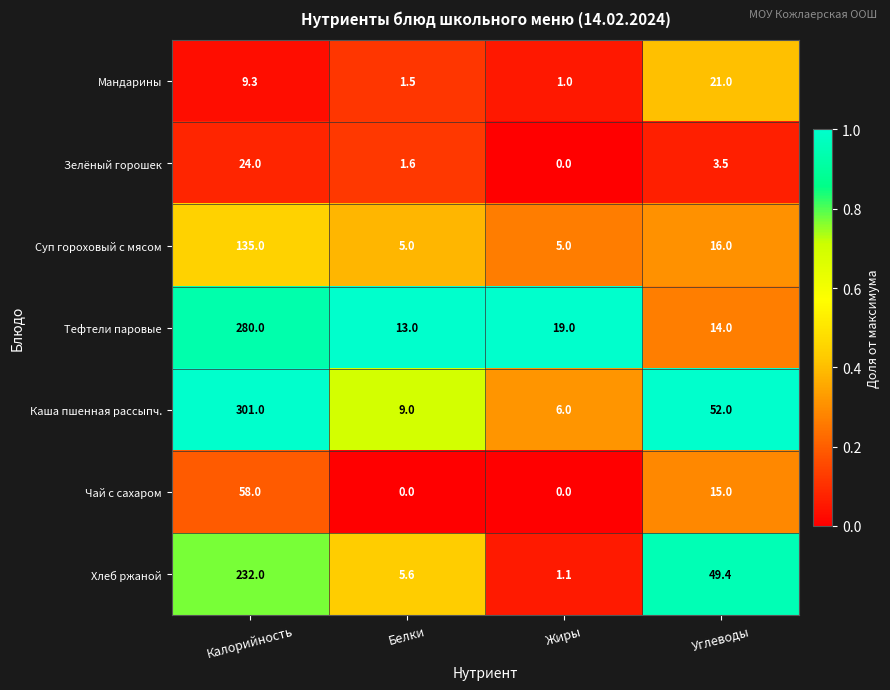

What is the difference between the maximum and second lowest values in the Чай с сахаром series?

58.0